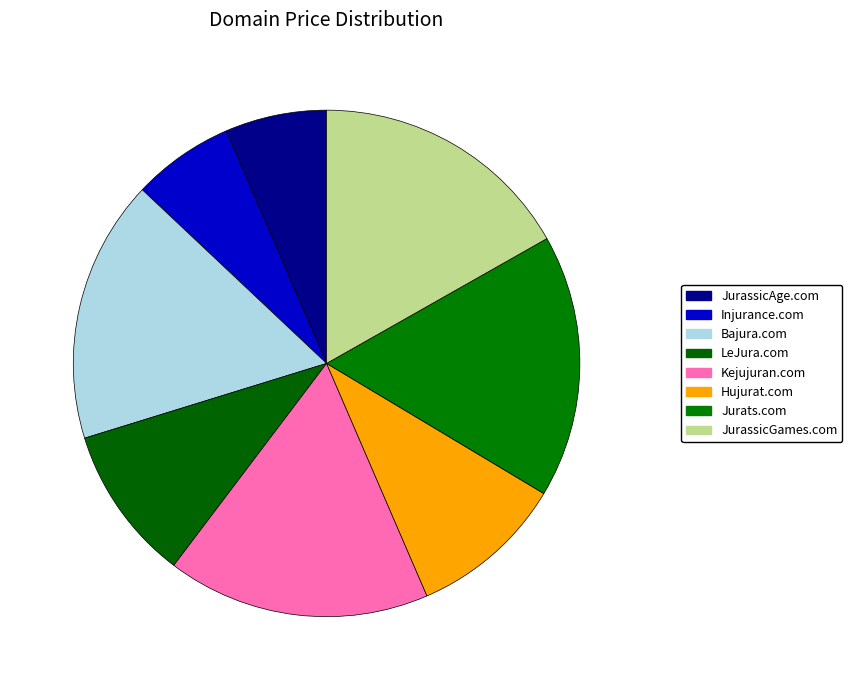

Does any single category account for the majority?

No